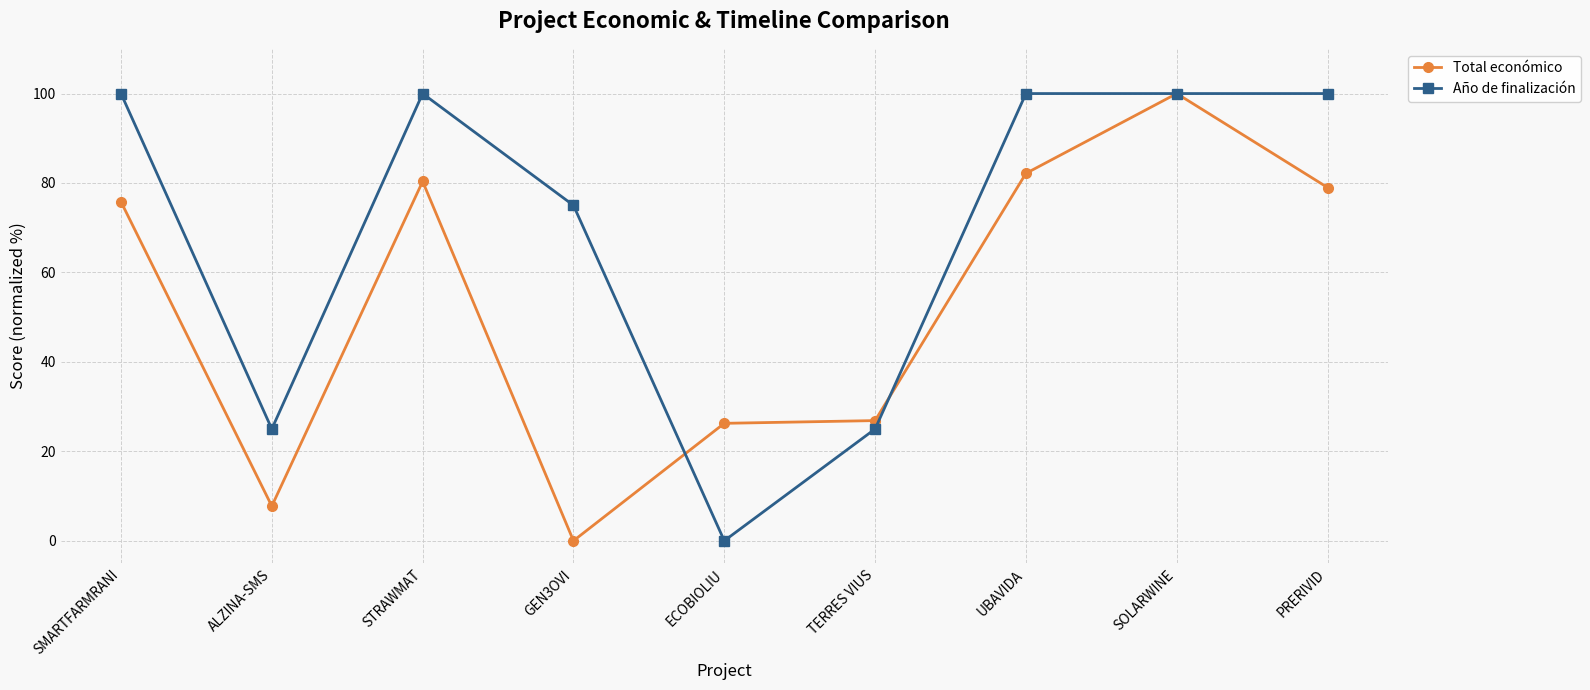

Which series has the largest total across all categories?

Año de finalización